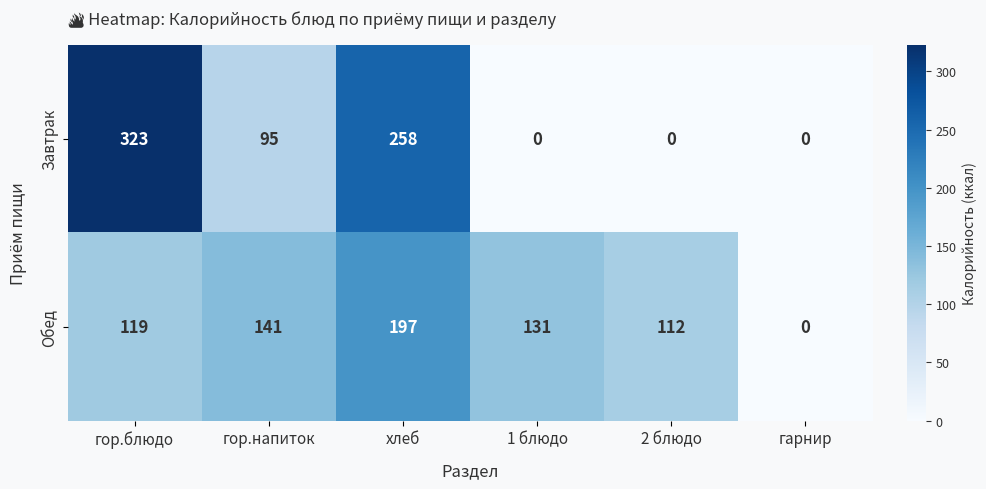

What is the greatest value displayed?

323